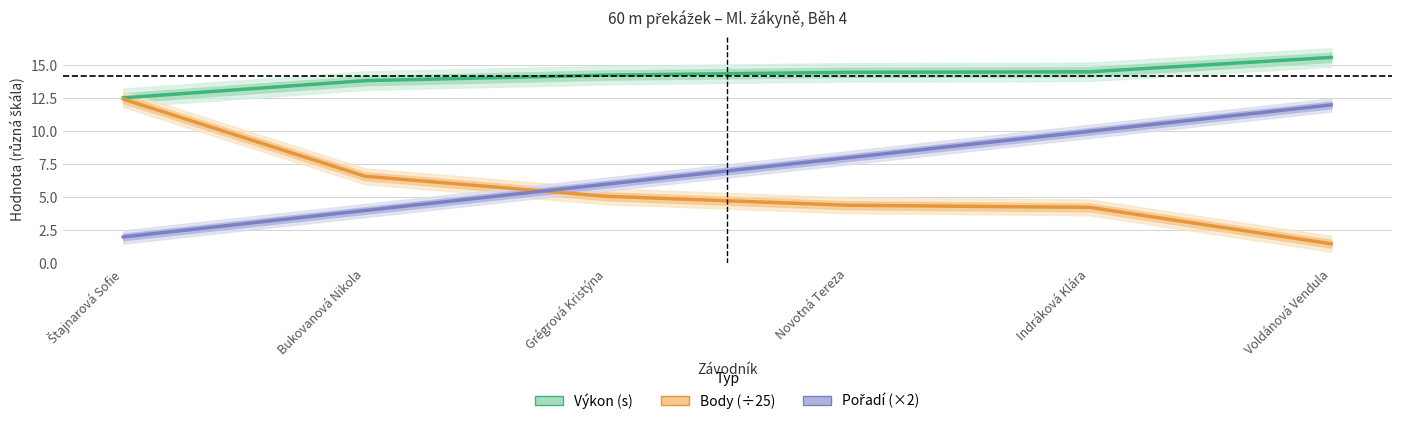

List the series in order of their peak value, highest first.

Výkon (s), Body (÷25), Pořadí (×2)